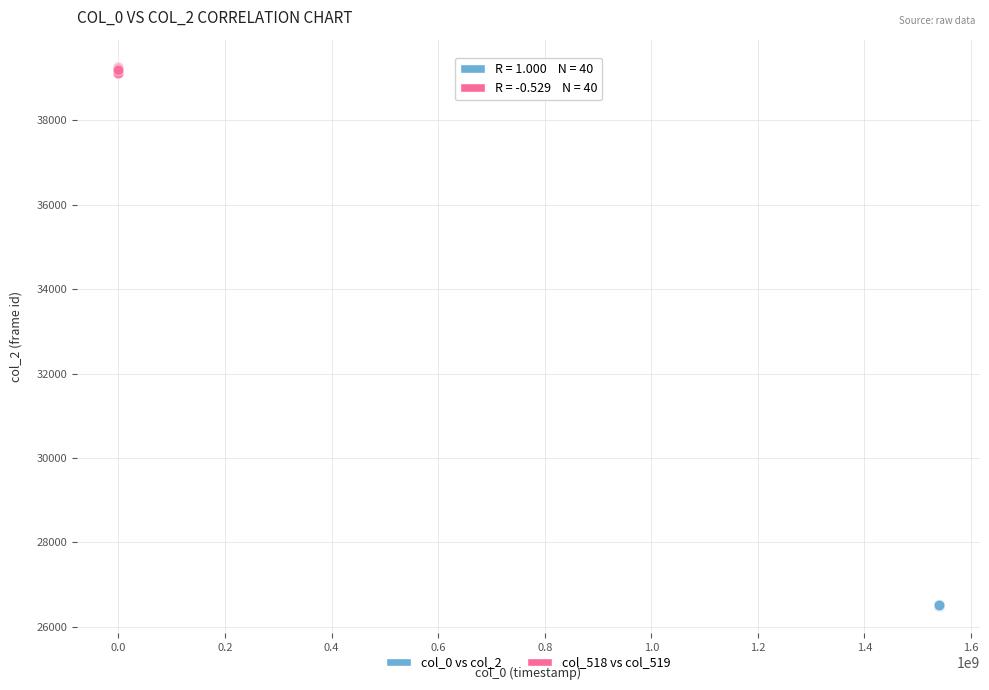

Which series has the widest spread of Y values?

col_518 vs col_519